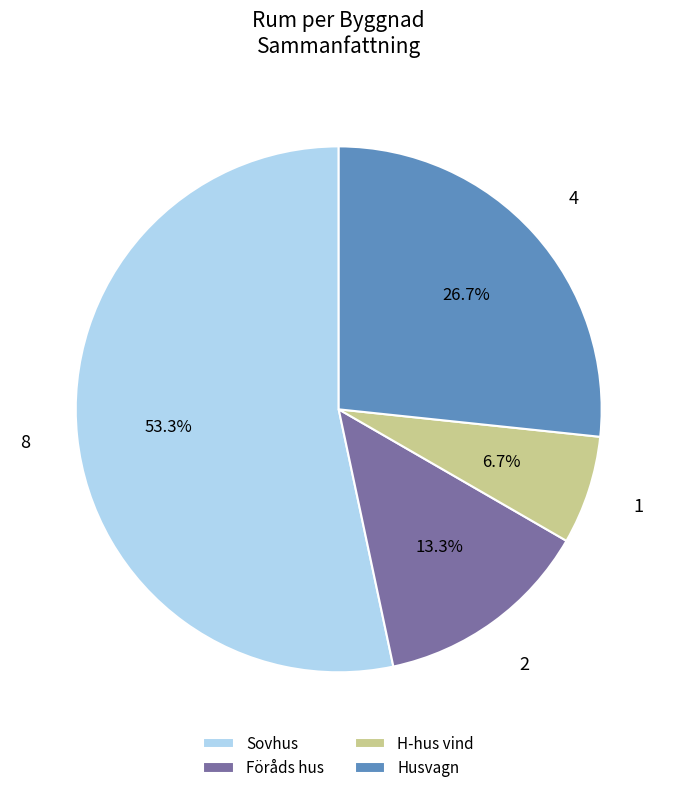

Rank the categories by value from lowest to highest.

H-hus vind, Föråds hus, Husvagn, Sovhus